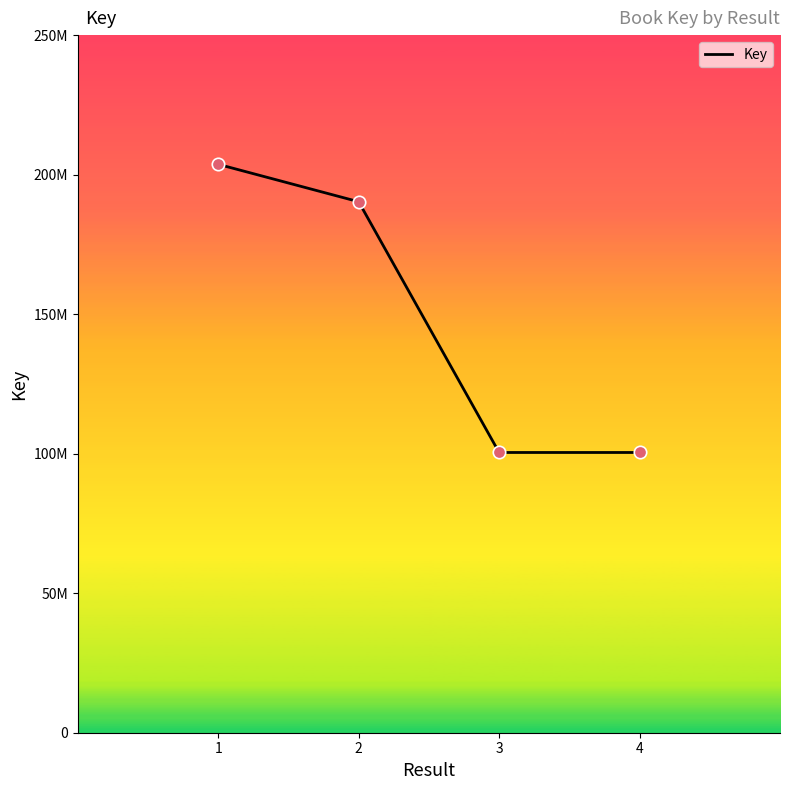

What is the change in value from 1 to 3?

-103272105